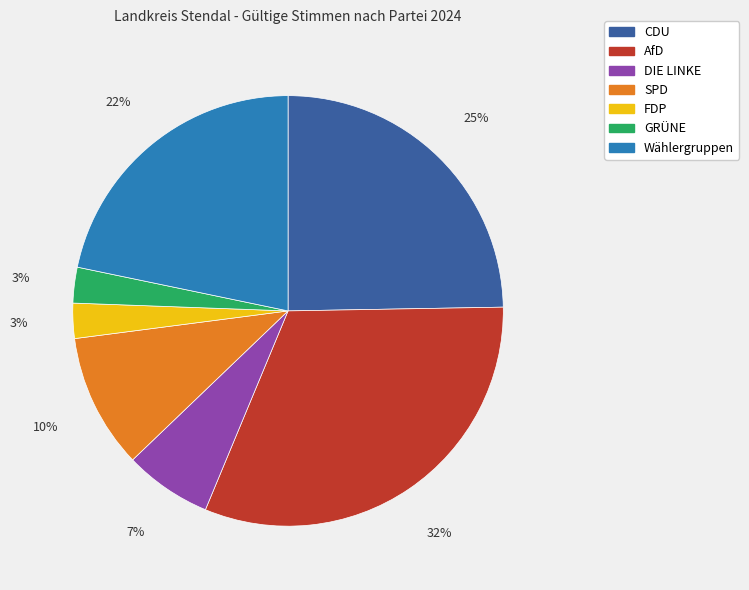

True or false: AfD accounts for 42% of the total.

False